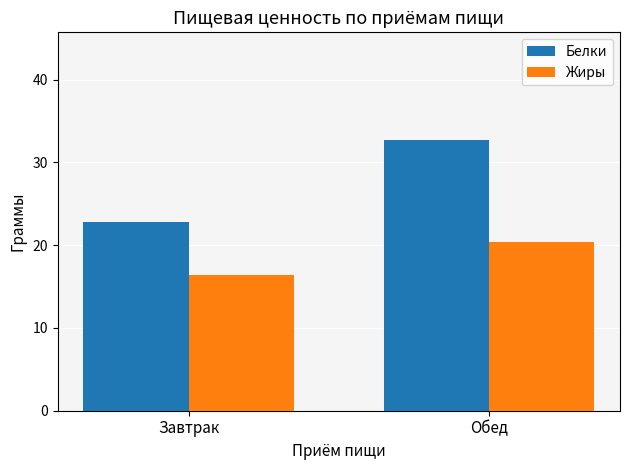

At which category is the sum across all series the highest?

Обед